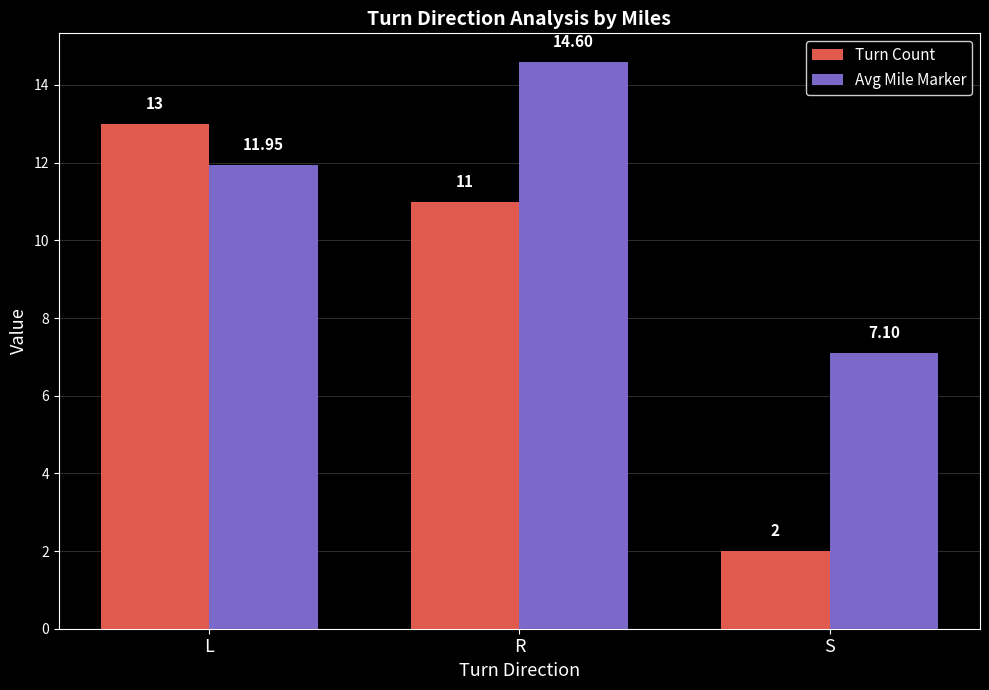

Where does the Turn Count series first go above 11?

L